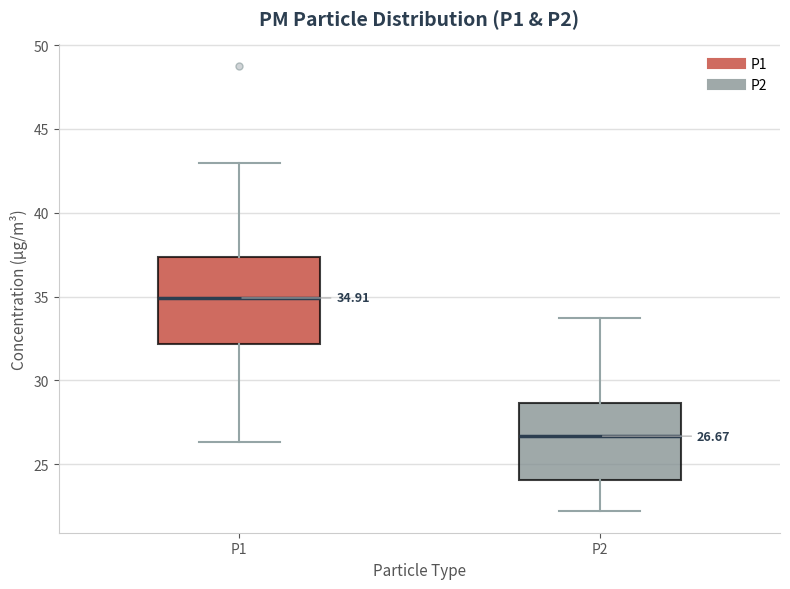

Comparing the boxes themselves (not the whiskers), which one is the tallest?

P1